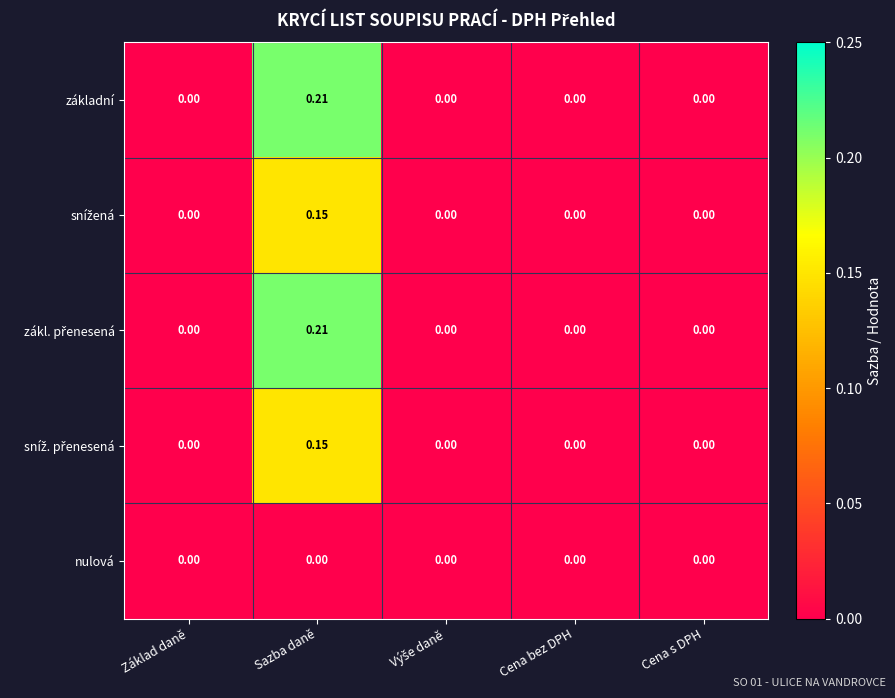

At which category is the sum across all series the highest?

Sazba daně